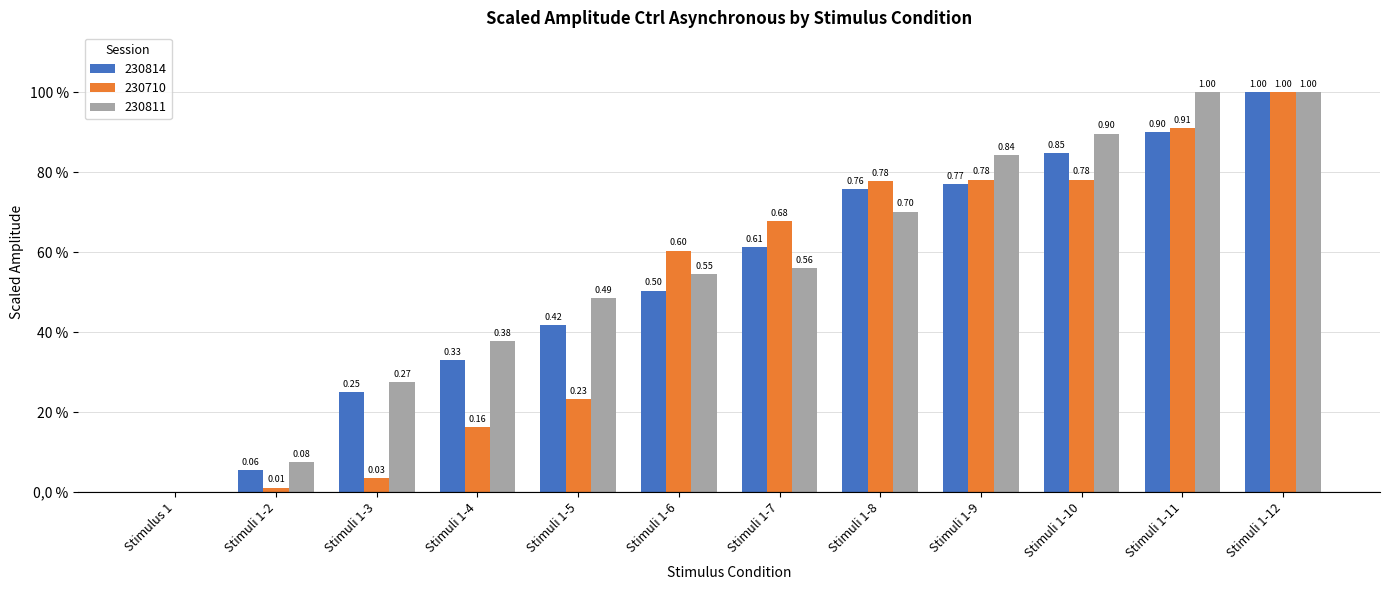

What are all the series names shown in the legend?

230814, 230710, 230811